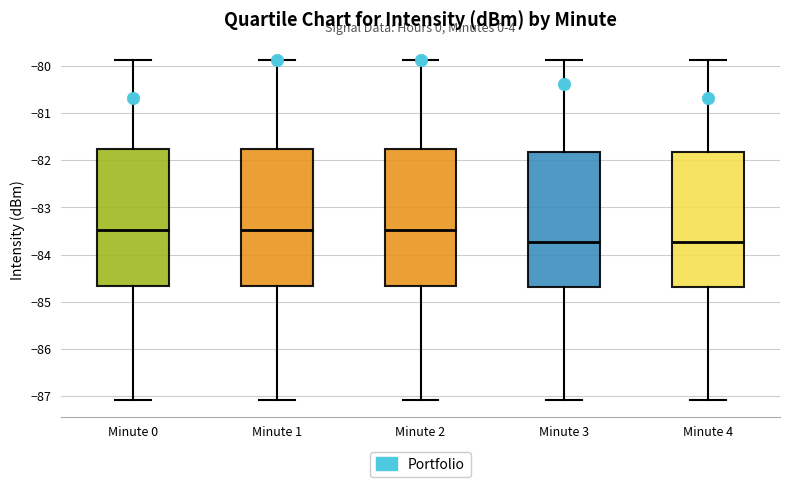

Reading left to right, transcribe this box plot: for each box, give where its median line is, the range the box spans, and where its two whiskers end, as read against the y-axis. The values are not printed on the chart, so give them approximately, as read against the axis.

Minute 0: median -83.5, box -84.7 to -81.8, whiskers -87.1 to -79.9
Minute 1: median -83.5, box -84.7 to -81.8, whiskers -87.1 to -79.9
Minute 2: median -83.5, box -84.7 to -81.8, whiskers -87.1 to -79.9
Minute 3: median -83.7, box -84.7 to -81.8, whiskers -87.1 to -79.9
Minute 4: median -83.7, box -84.7 to -81.8, whiskers -87.1 to -79.9